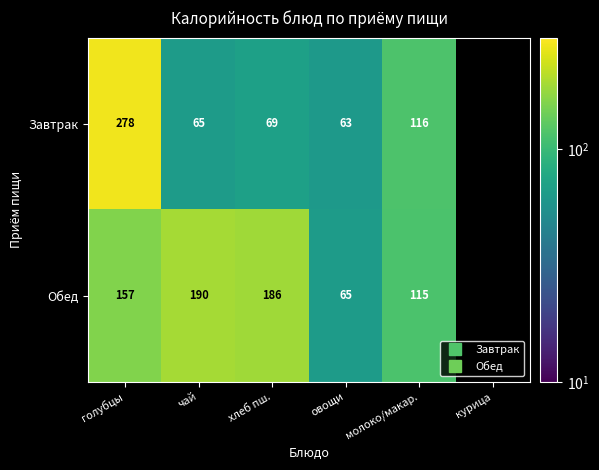

Between чай and овощи, which series saw the biggest shift?

Обед